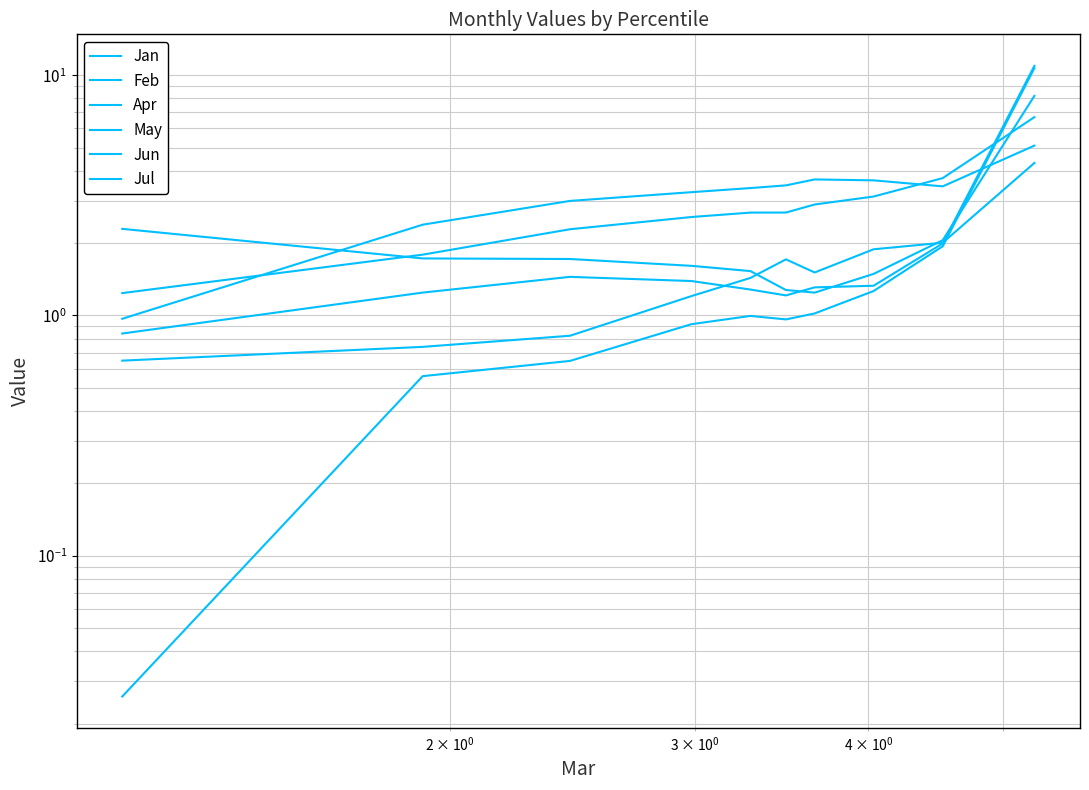

What is the maximum value shown in the chart?

10.9